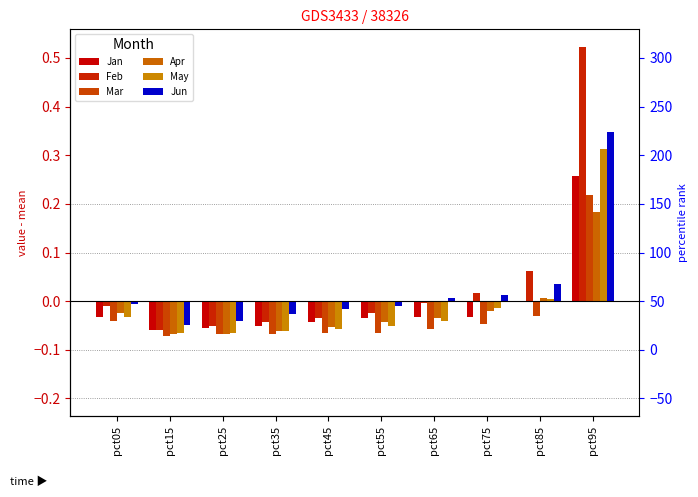

Is the value of Jan at pct35 greater than the value of May at pct65?

No